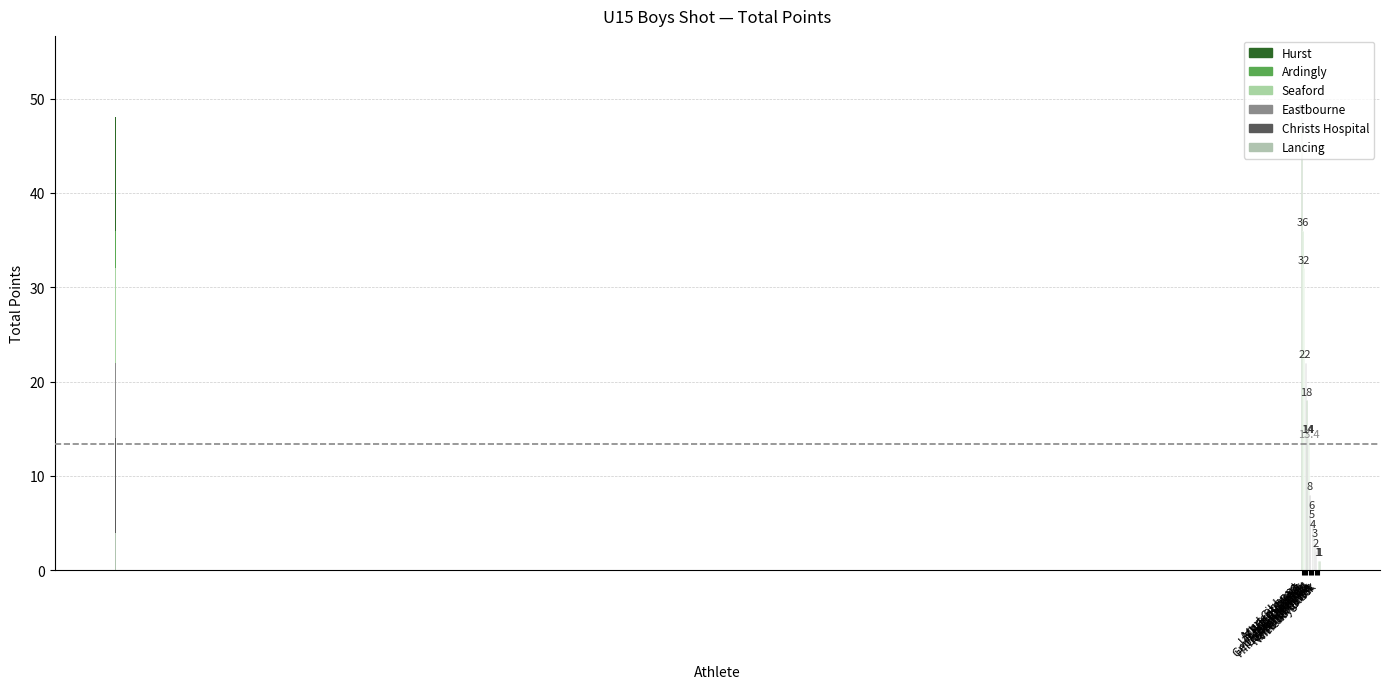

How many values exceed 8?

7